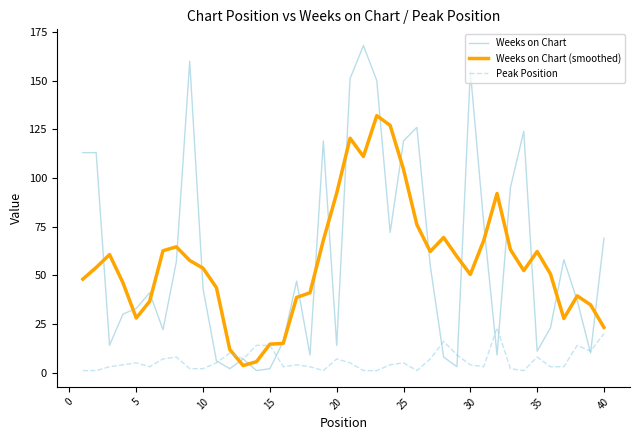

What is the difference between the second highest and minimum values in the Peak Position series?

19.0